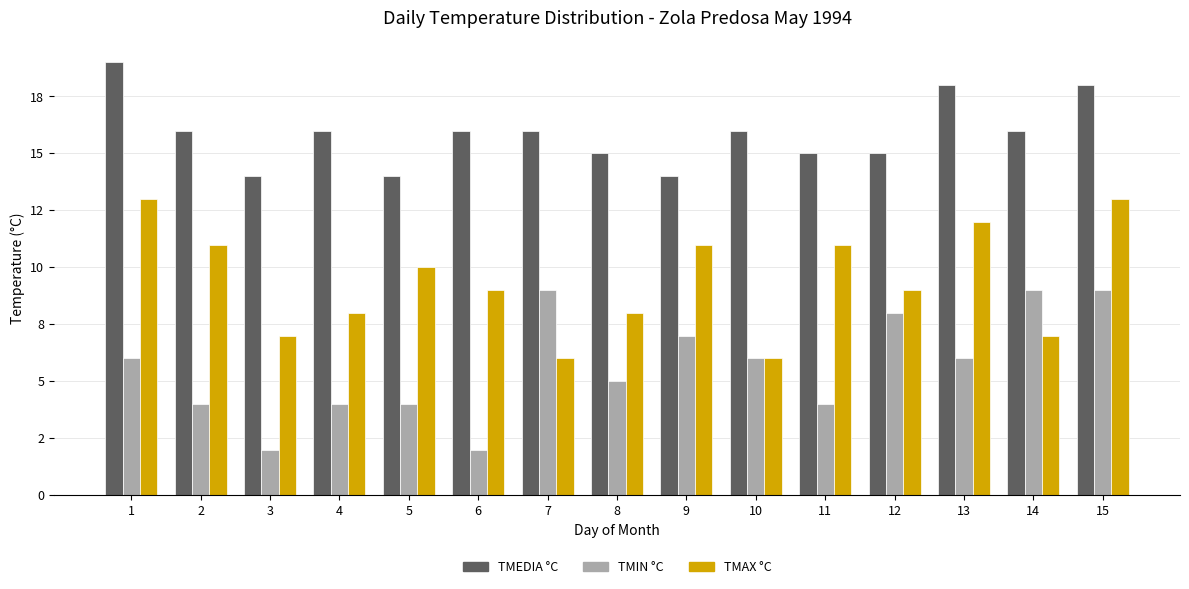

Does the chart contain any negative values?

No